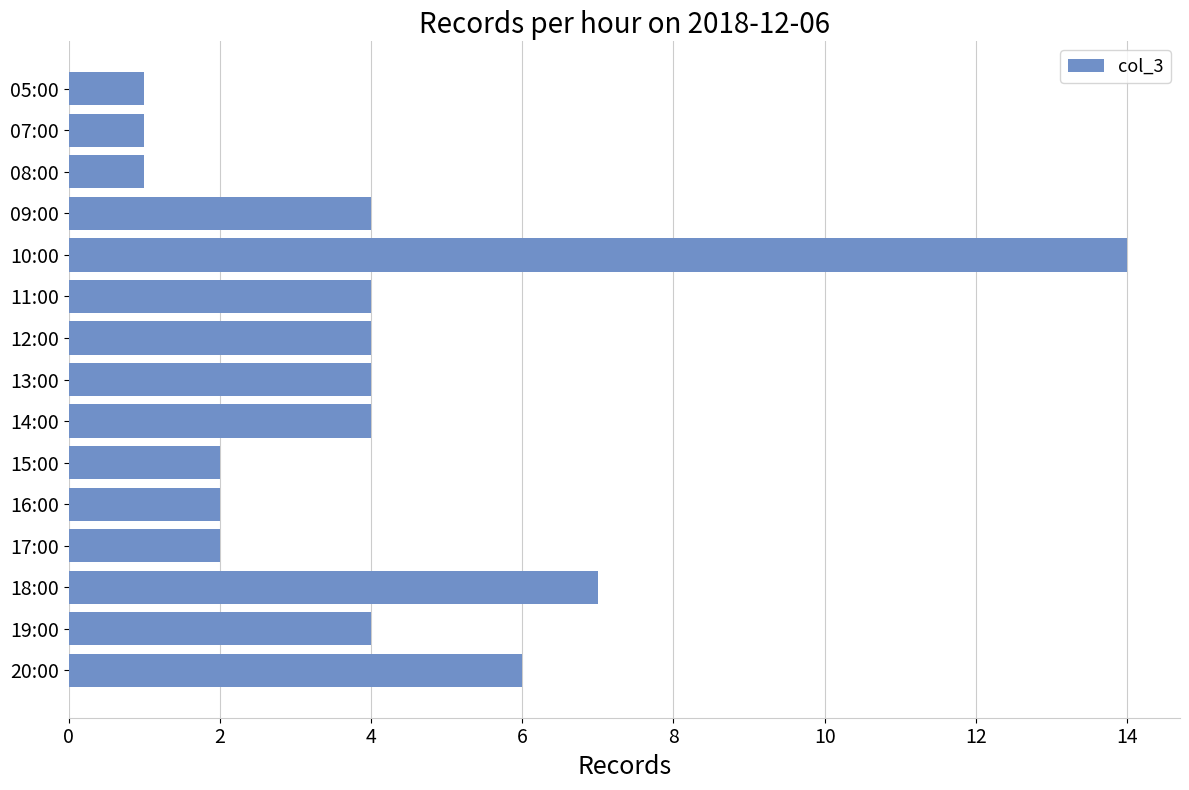

True or false: the data shows 2 at 17:00.

True